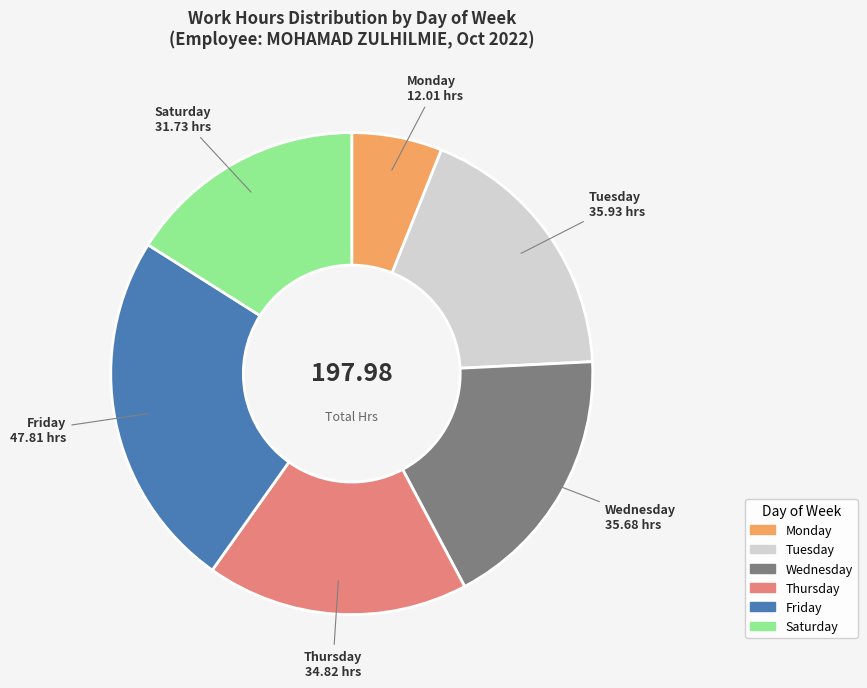

Is there a majority slice in this chart?

No